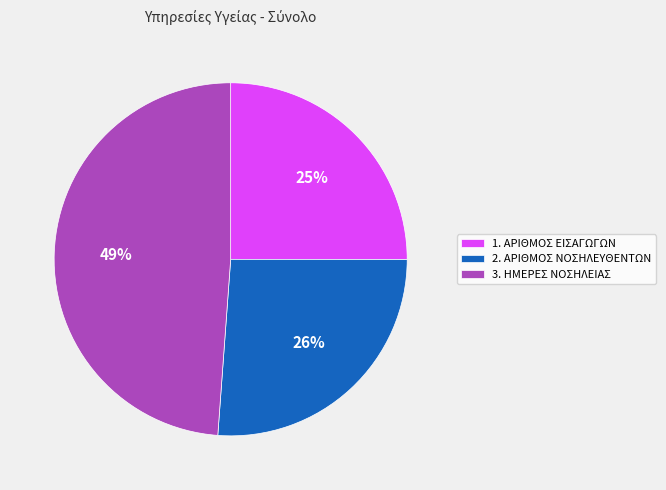

What percentage is the 2. ΑΡΙΘΜΟΣ ΝΟΣΗΛΕΥΘΕΝΤΩΝ slice, to the nearest percent?

26%